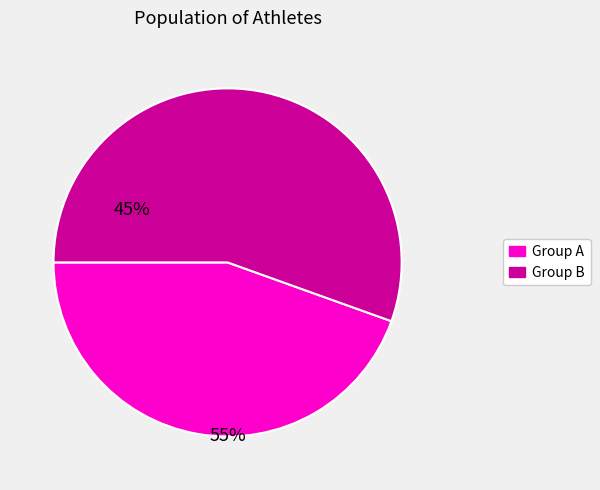

Is it true that Group B is 55% of the pie?

True